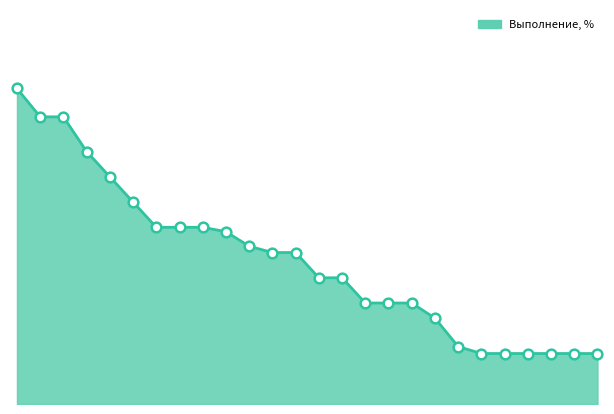

What is the minimum value shown in the chart?

8.0